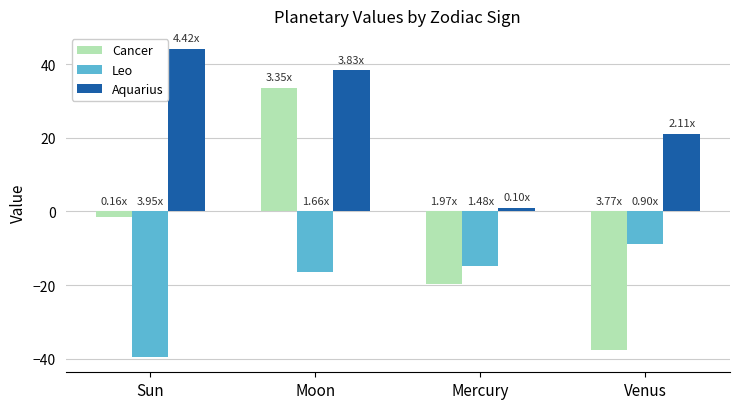

The value of Leo at Venus is -9.0. True or false?

True